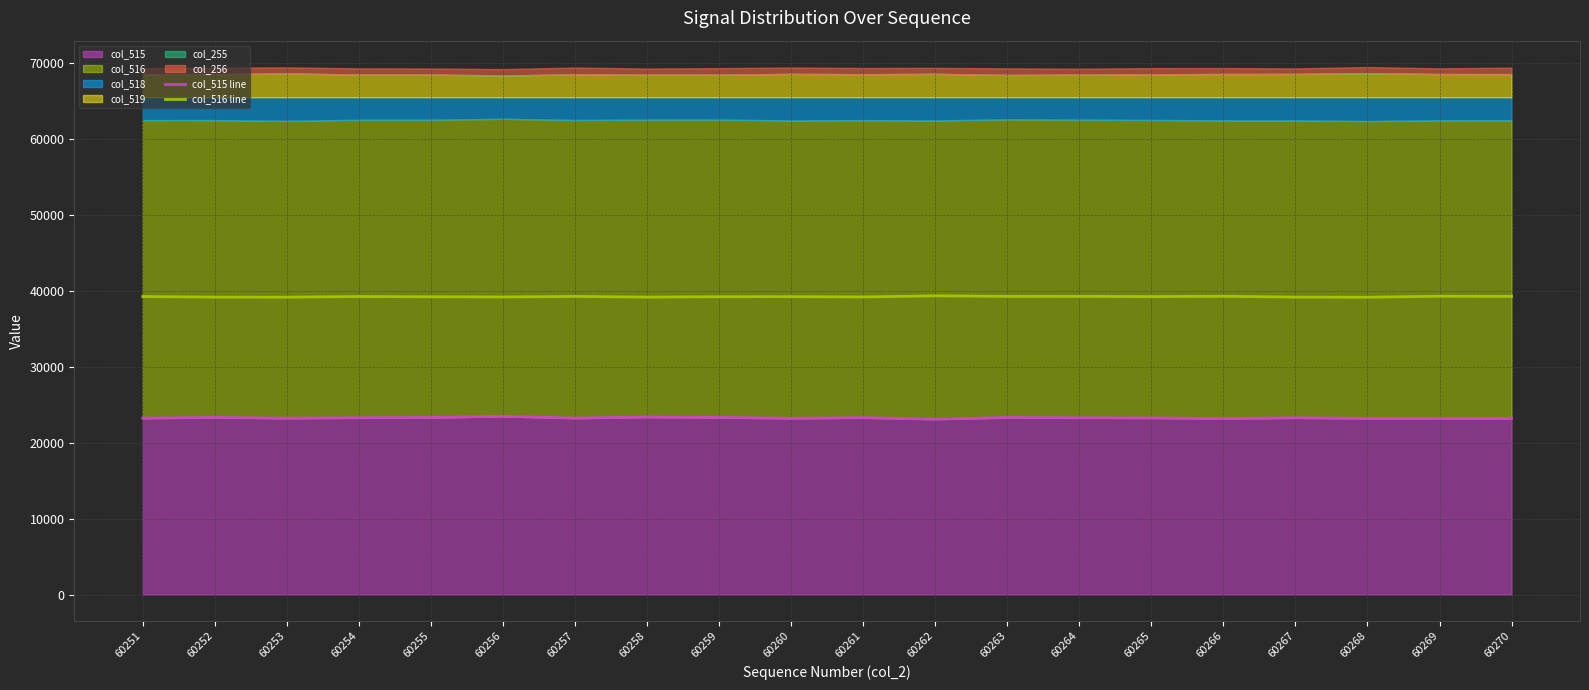

What is the sum of all col_516 line values?

784960